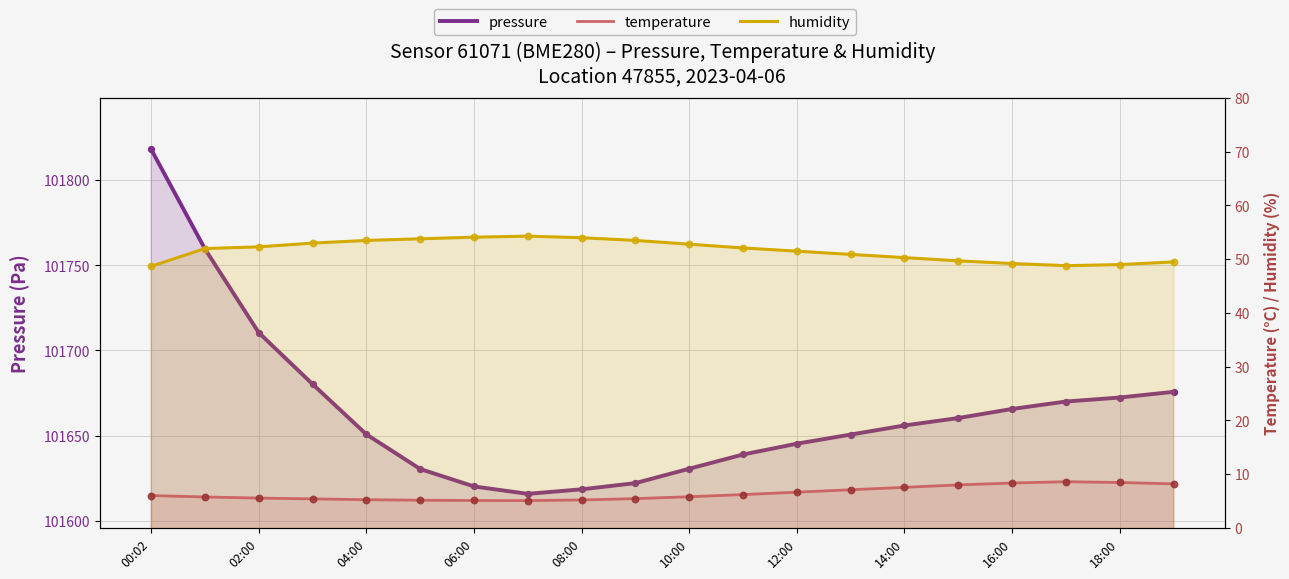

At which category is the sum across all series the highest?

00:02